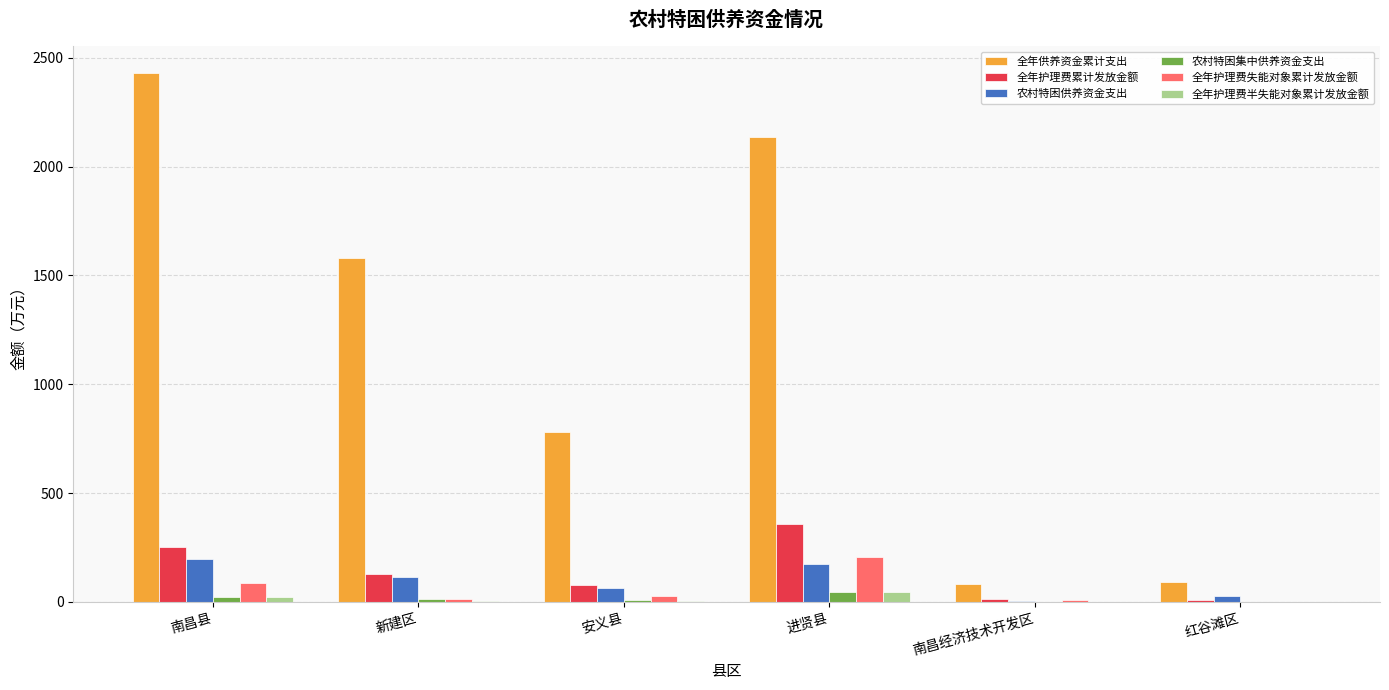

Which series has the largest total across all categories?

全年供养资金累计支出